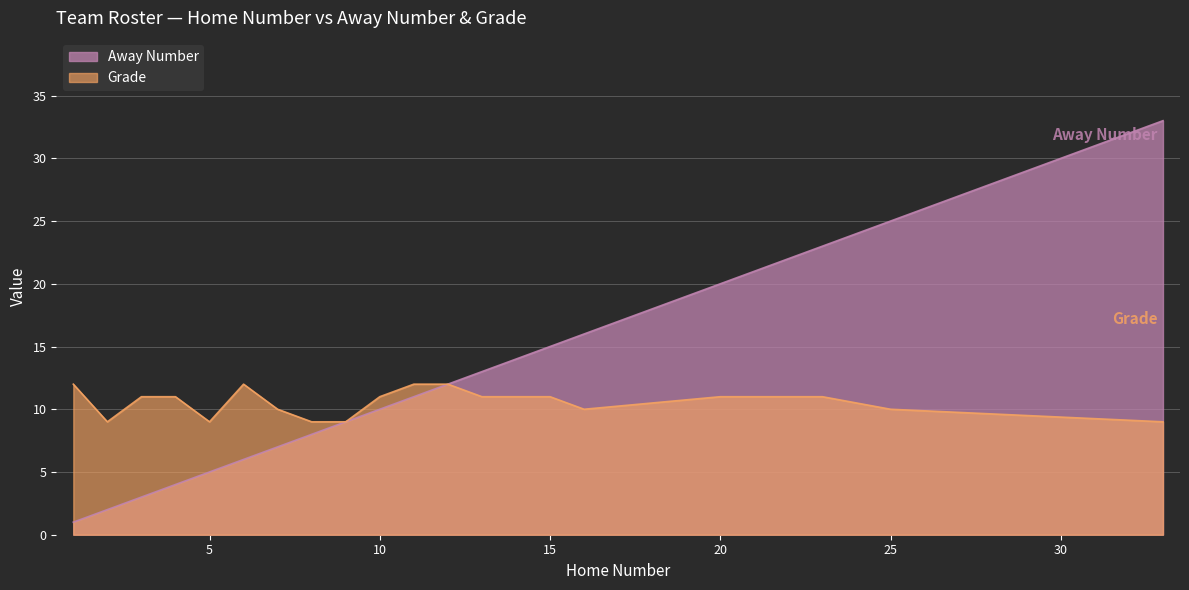

True or false: Grade and Away Number intersect in this chart.

False